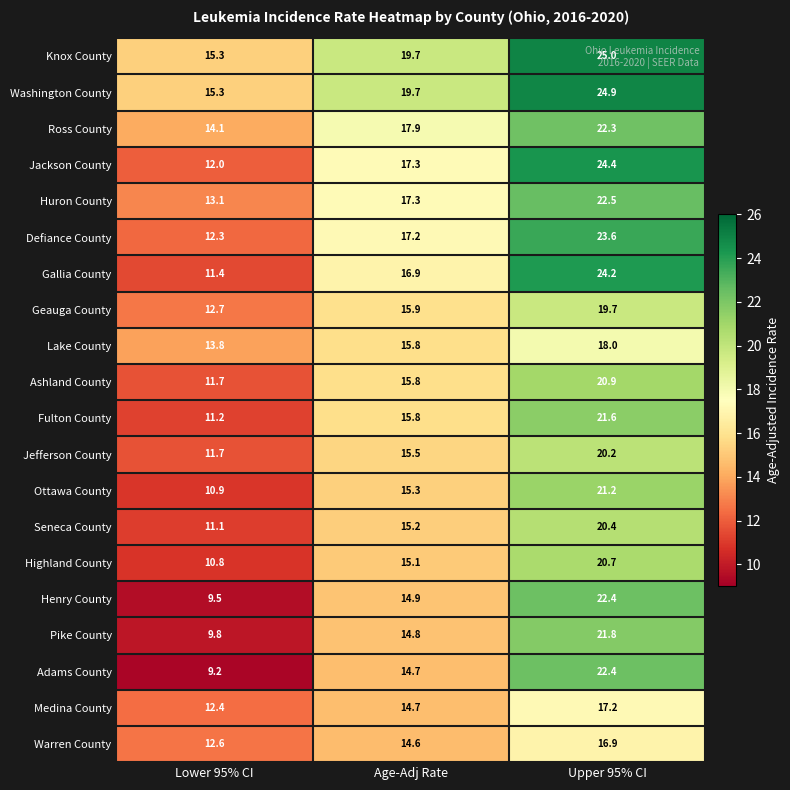

Between Age-Adj Rate and Upper 95% CI, which series saw the biggest shift?

Adams County